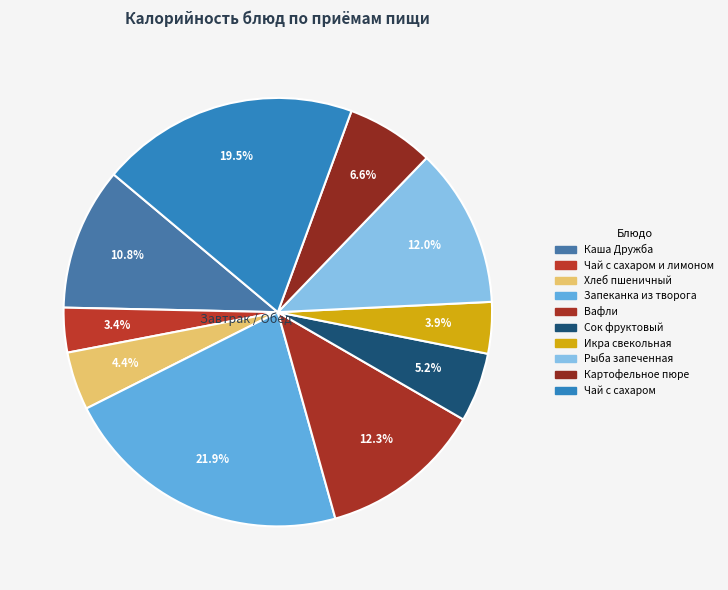

Does any single category account for the majority?

No